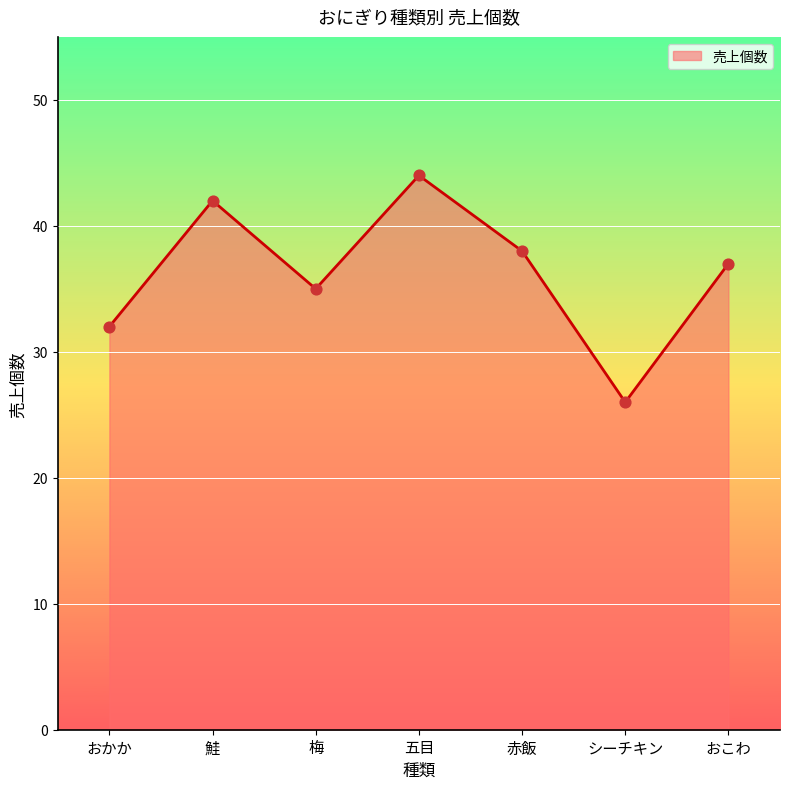

What is the ratio of the value at 五目 to the value at シーチキン?

1.7